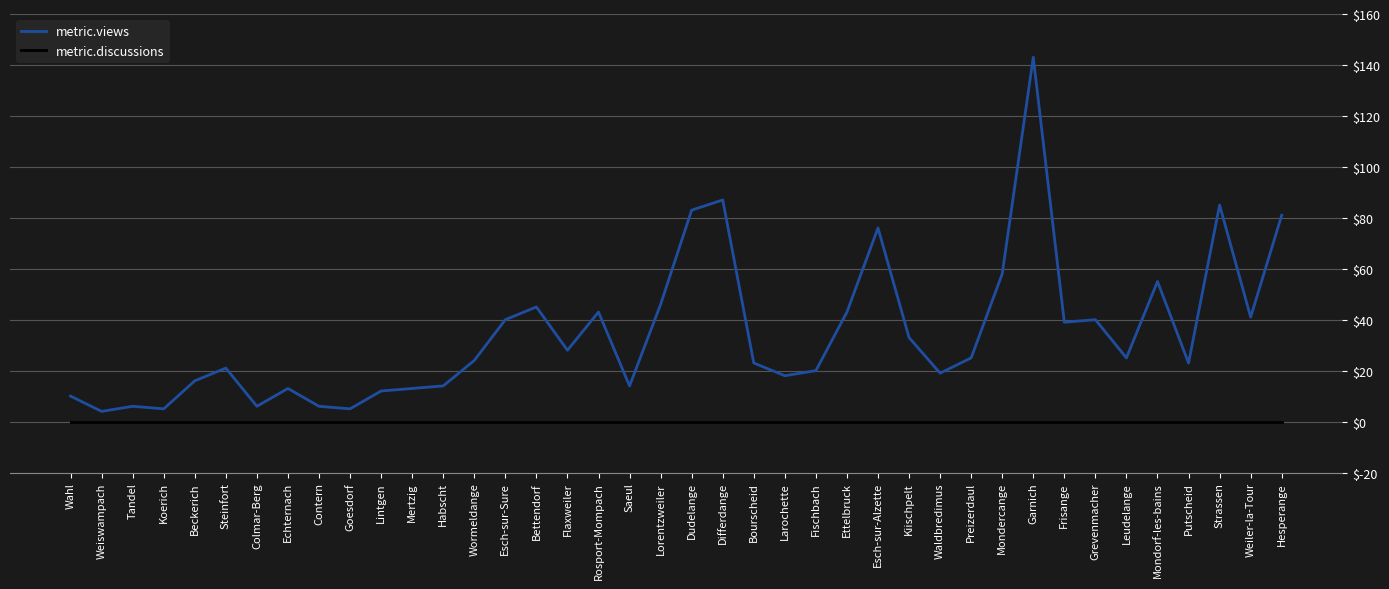

What are all the series names shown in the legend?

metric.views, metric.discussions